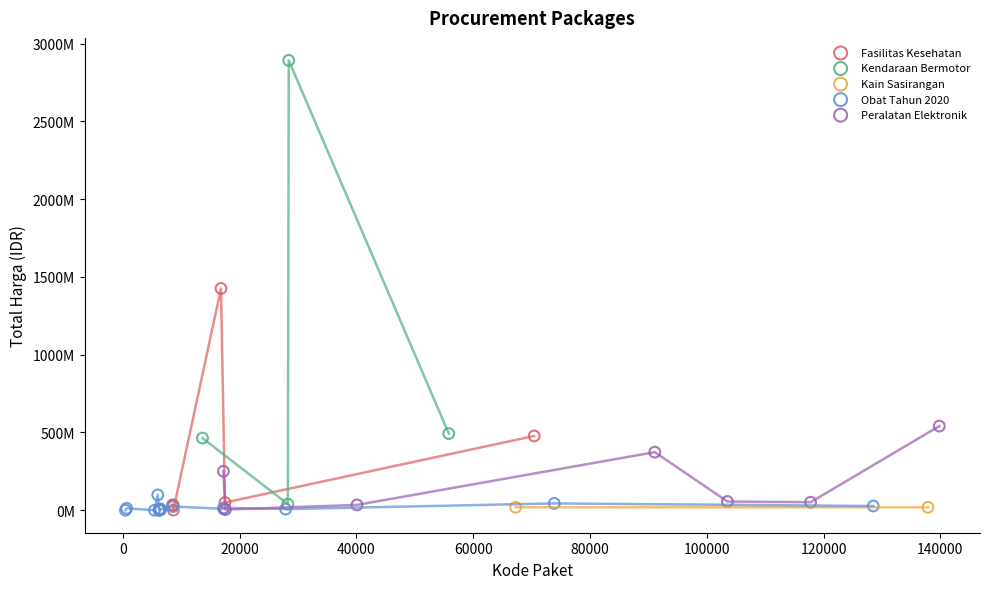

What are all the series names shown in the legend?

Fasilitas Kesehatan, Kendaraan Bermotor, Kain Sasirangan, Obat Tahun 2020, Peralatan Elektronik